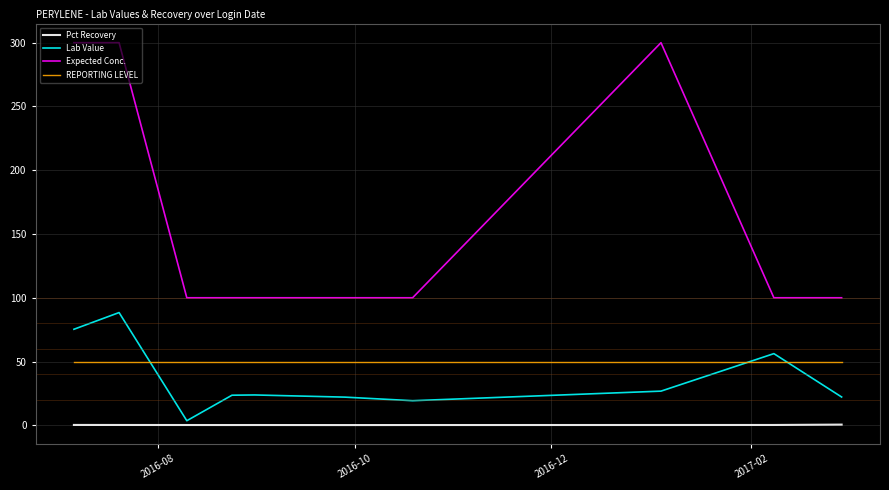

What is the average value of the REPORTING LEVEL series?

50.0